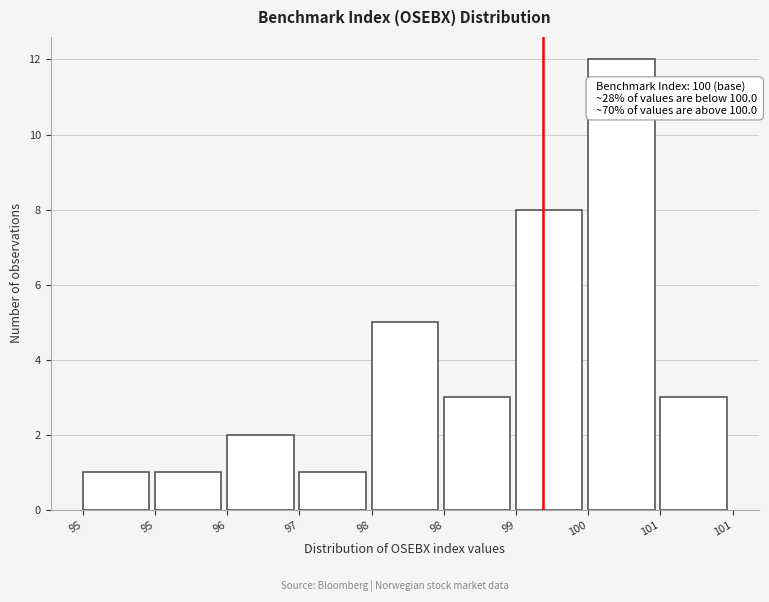

How many bars are there in total?

9